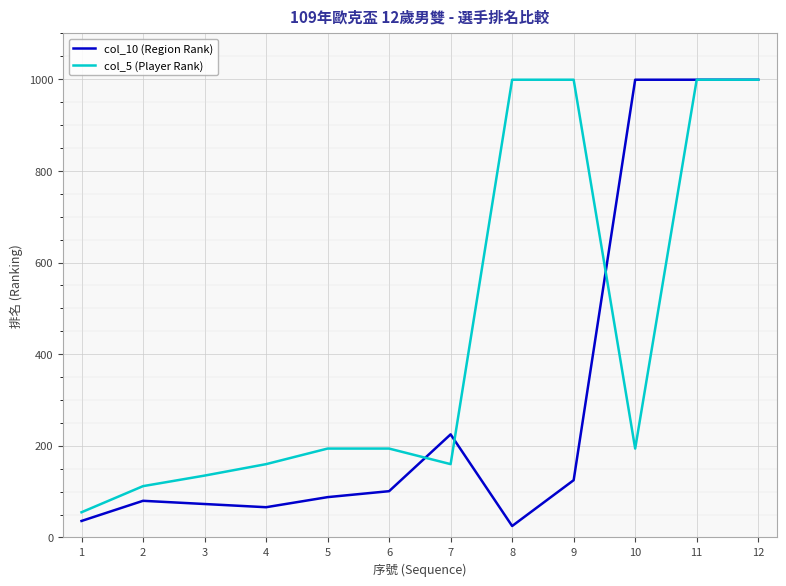

What is the spread (max minus min) of values at 10?

805